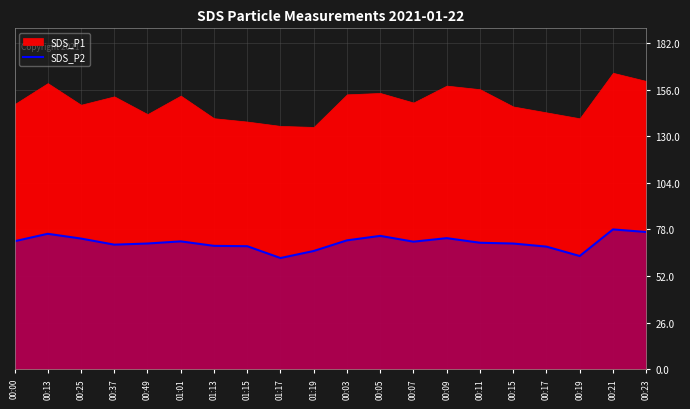

Approximately how many times larger is the value at 01:17 compared to 00:21?

0.8